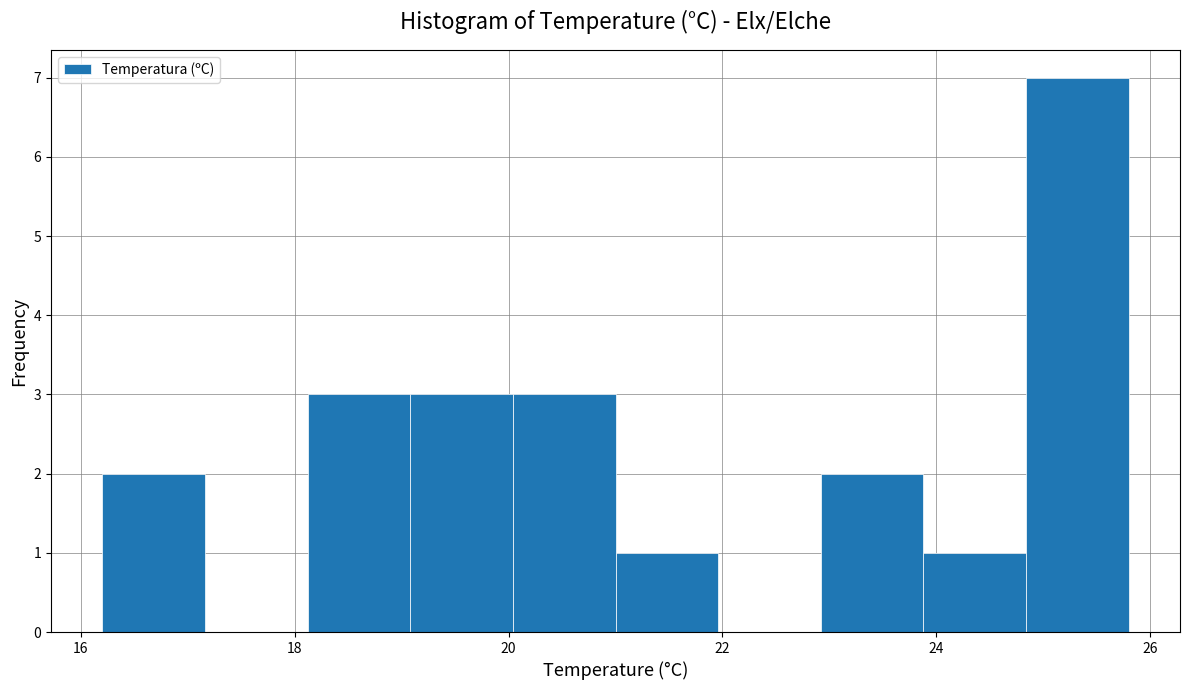

Reading left to right, transcribe this chart: for each bar, give the range it covers on the x-axis and its height. Neither the bar edges nor the heights are printed on the chart, so give them approximately, as read against the axes.

16.20 to 17.16: 2
17.16 to 18.12: 0
18.12 to 19.08: 3
19.08 to 20.04: 3
20.04 to 21.00: 3
21.00 to 21.96: 1
21.96 to 22.92: 0
22.92 to 23.88: 2
23.88 to 24.84: 1
24.84 to 25.80: 7